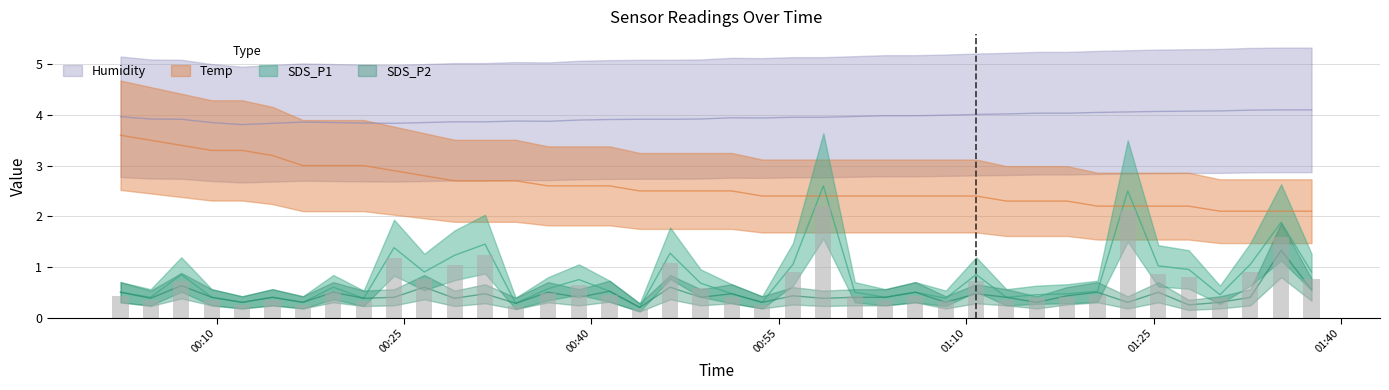

Is the value of Temp at 13 greater than the value of SDS_P2 at 9?

Yes